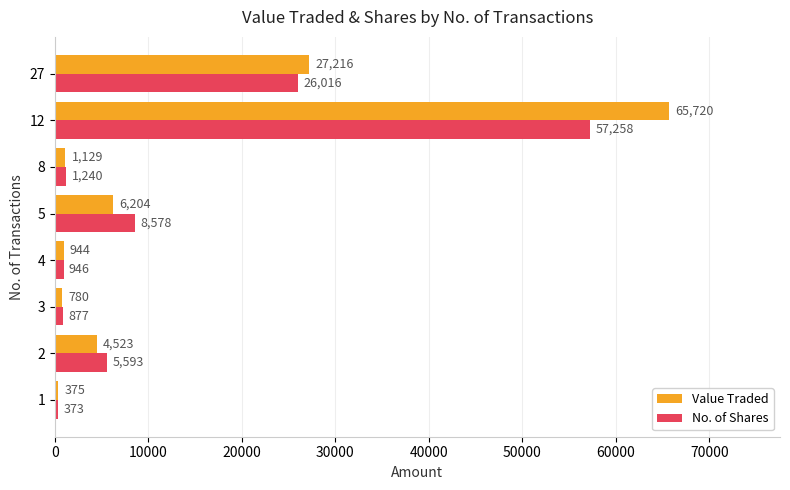

List the labels in order of Value Traded value, largest first.

12, 27, 5, 2, 8, 4, 3, 1